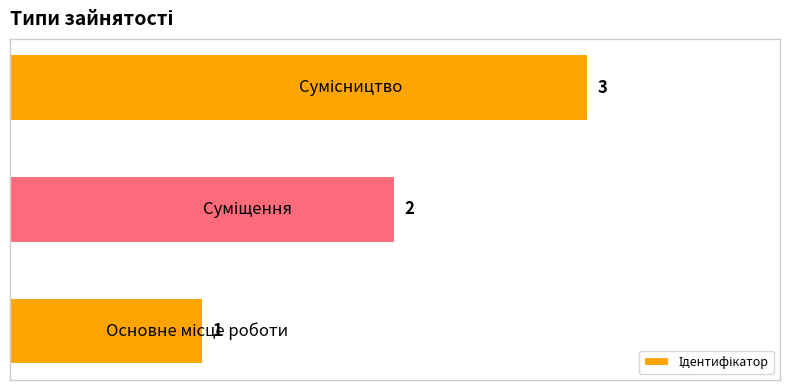

How many values are below 2?

1